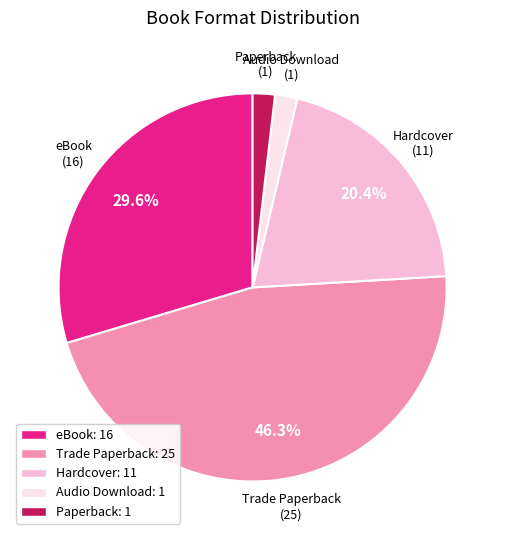

To the nearest percent, what percentage of the pie is Audio Download?

2%